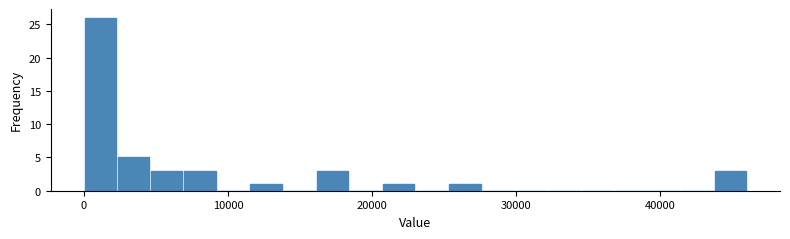

Around what value on the x-axis is the tallest bar? Give the approximate position of its centre, as read against the axis.

1000